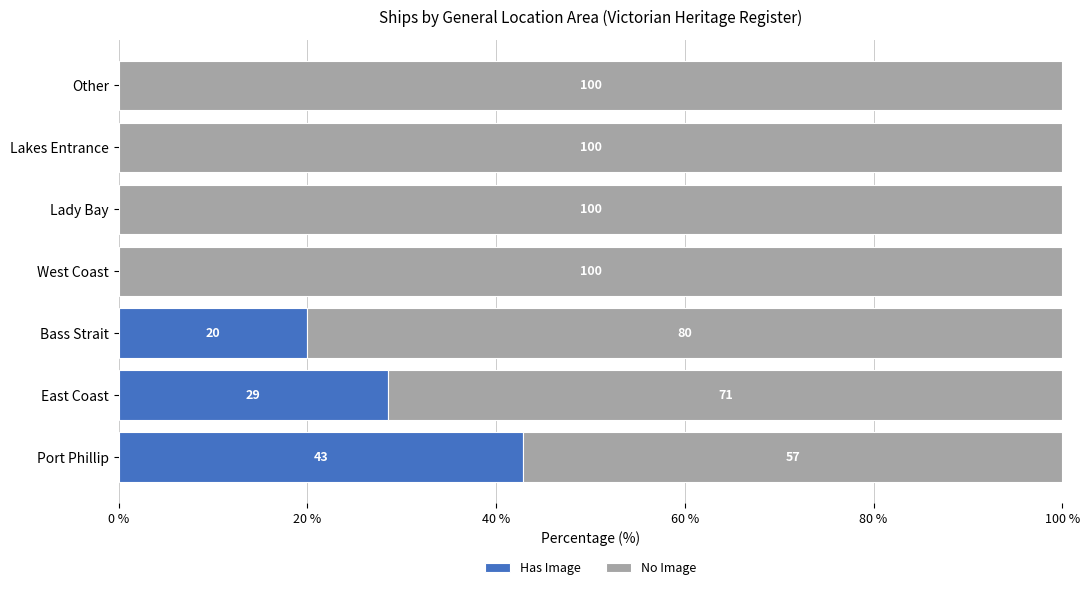

The value of Has Image at West Coast is 16.9. True or false?

False